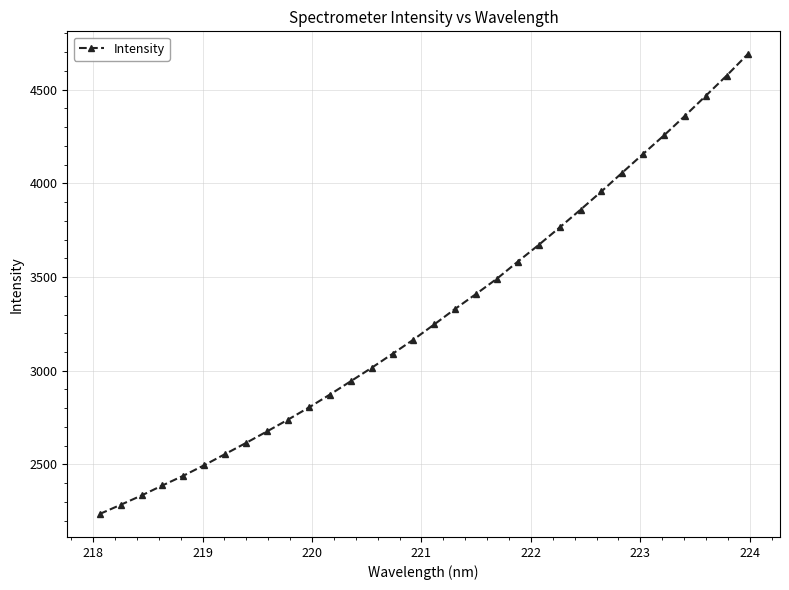

What is the smallest value displayed?

2235.7